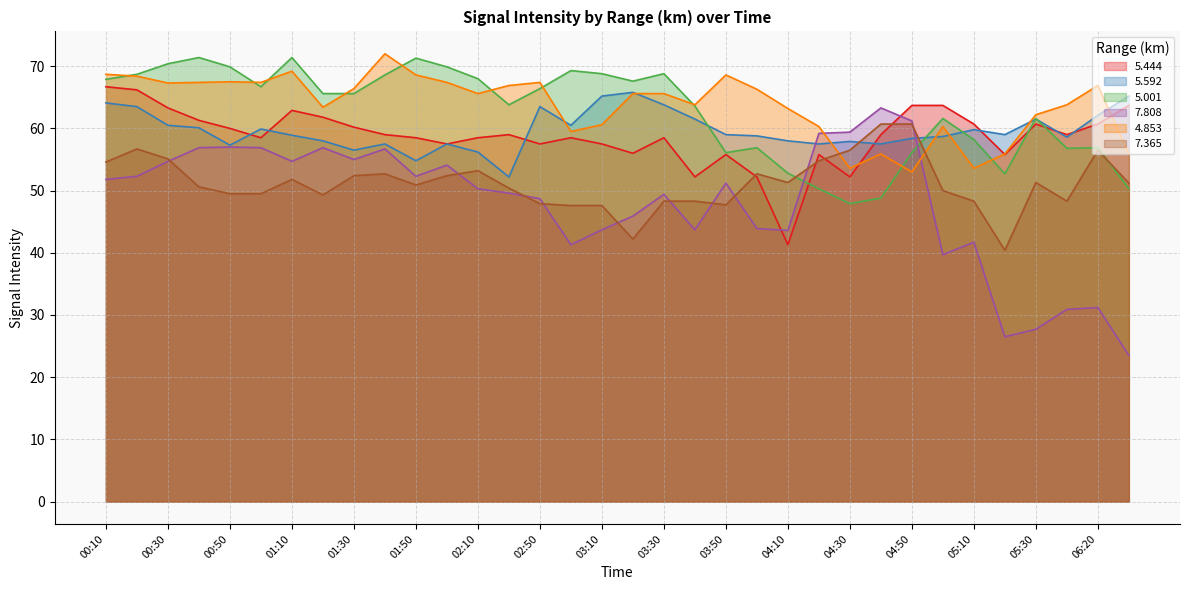

Reading left to right, what are all the values shown in this chart?

  5.444: 66.7	66.2	63.3	61.3	60.0	58.5	62.9	61.8	60.2	59.0	58.5	57.5	58.5	59.0	57.5	58.5	57.5	56.0	58.5	52.2	55.8	52.2	41.3	55.8	52.2	59.0	63.7	63.7	60.7	55.8	60.7	59.0	60.7	63.7
  5.592: 64.1	63.5	60.5	60.1	57.3	59.9	58.9	58.0	56.5	57.5	54.8	57.5	56.2	52.2	63.5	60.5	65.2	65.8	63.8	61.5	59.0	58.8	58.0	57.5	57.9	57.5	58.4	58.7	59.8	59.0	61.5	58.6	62.1	65.2
  5.001: 67.9	68.7	70.4	71.4	69.9	66.7	71.4	65.6	65.6	68.6	71.3	69.9	68.0	63.8	66.4	69.3	68.8	67.6	68.8	63.6	56.1	56.9	52.8	50.3	47.9	48.8	56.1	61.6	58.2	52.7	61.6	56.8	56.9	50.3
  7.808: 51.8	52.3	54.7	56.9	57.0	56.9	54.7	56.9	55.0	56.7	52.3	54.1	50.3	49.6	48.7	41.3	43.7	45.9	49.4	43.7	51.2	43.9	43.6	59.2	59.4	63.3	61.2	39.7	41.7	26.5	27.7	30.9	31.2	23.5
  4.853: 68.7	68.4	67.3	67.4	67.5	67.4	69.2	63.4	66.4	72.0	68.6	67.4	65.6	66.9	67.4	59.5	60.6	65.6	65.6	63.8	68.6	66.3	63.2	60.3	53.6	55.9	53.0	60.3	53.6	55.9	62.2	63.8	66.9	55.9
  7.365: 54.6	56.7	55.1	50.6	49.5	49.5	51.8	49.3	52.4	52.7	50.9	52.4	53.2	50.4	47.9	47.6	47.6	42.2	48.3	48.3	47.7	52.7	51.3	54.8	56.5	60.7	60.7	50.0	48.3	40.4	51.3	48.3	56.5	51.2